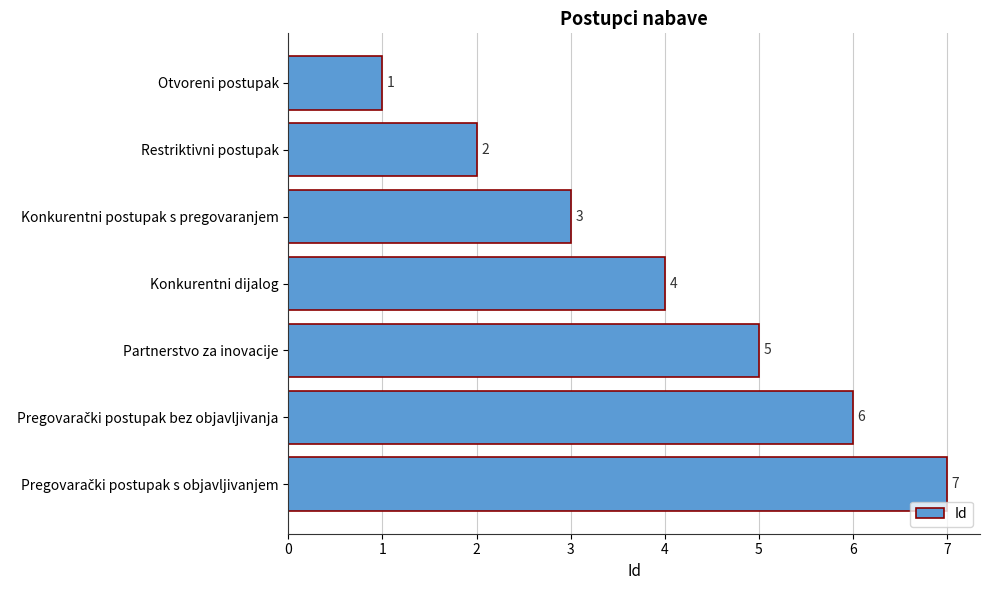

What is the label of the 7th bar from the bottom?

Otvoreni postupak